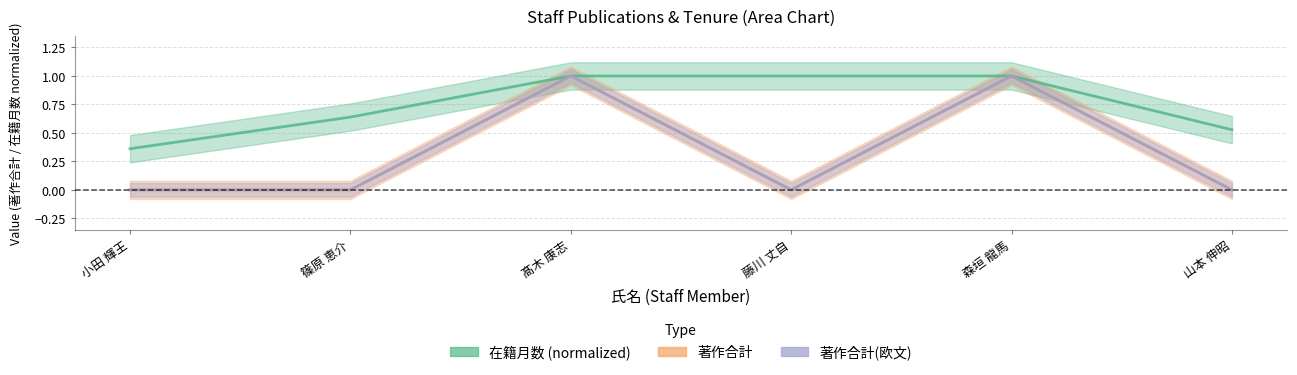

Which series has the largest range (max minus min)?

著作合計